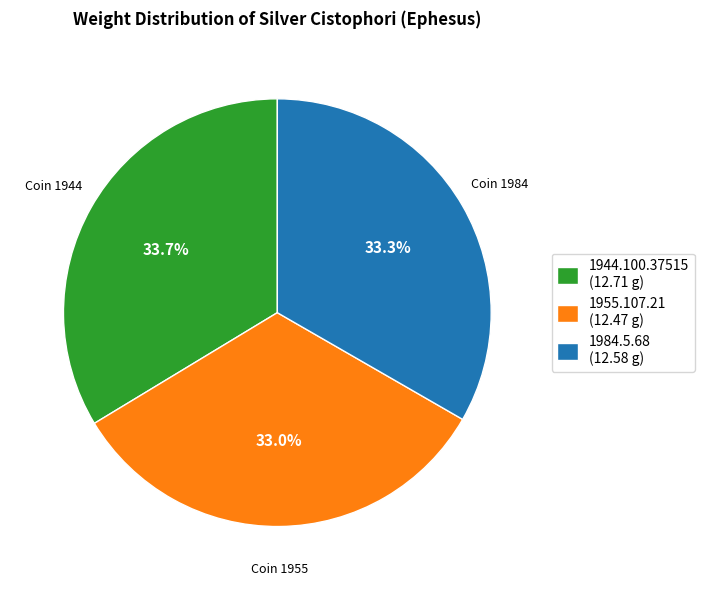

The 1984.5.68 slice represents 43% of the pie. True or false?

False